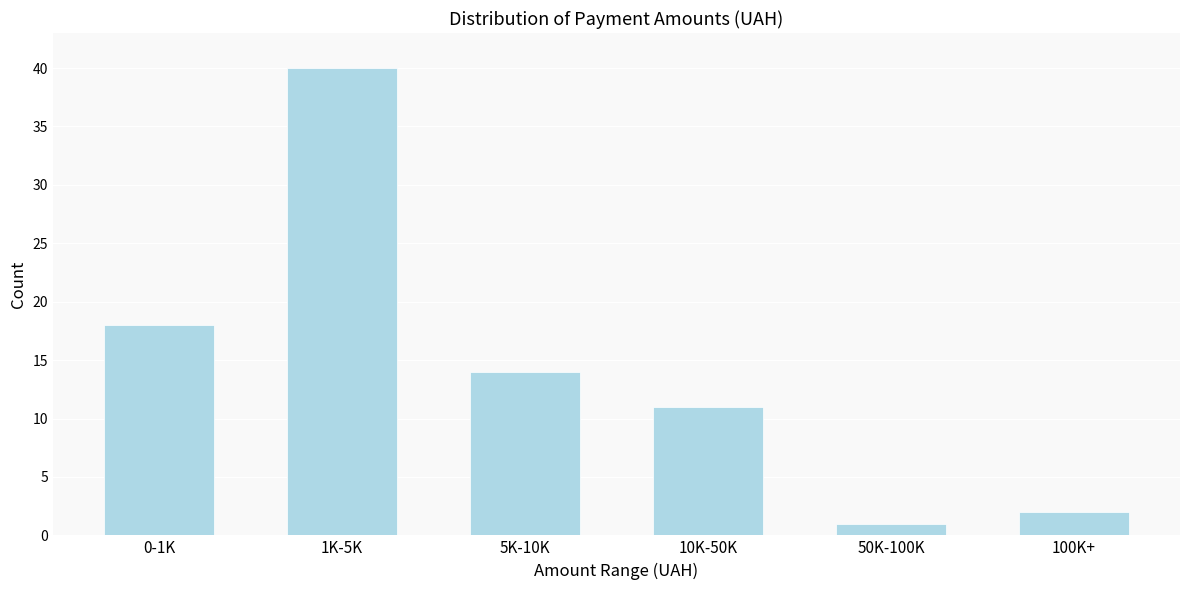

Reading left to right, list all the values displayed in this chart.

18	40	14	11	1	2